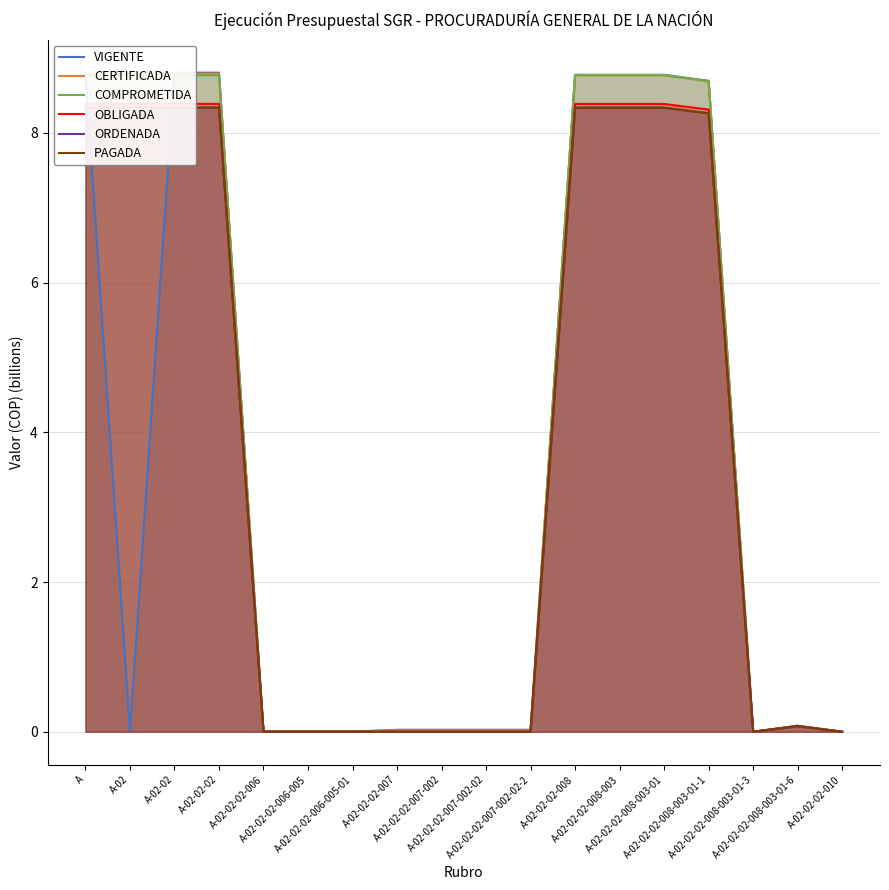

What is the difference between the second highest and minimum values in the OBLIGADA series?

8.4